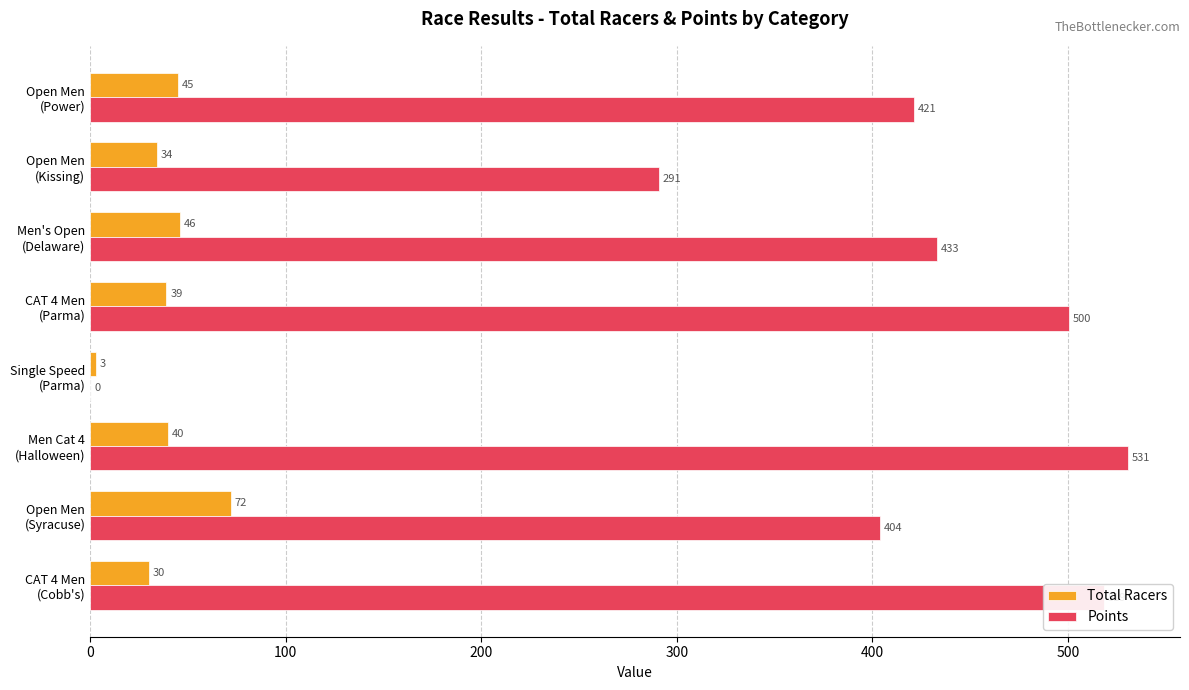

What is the greatest value displayed?

530.8